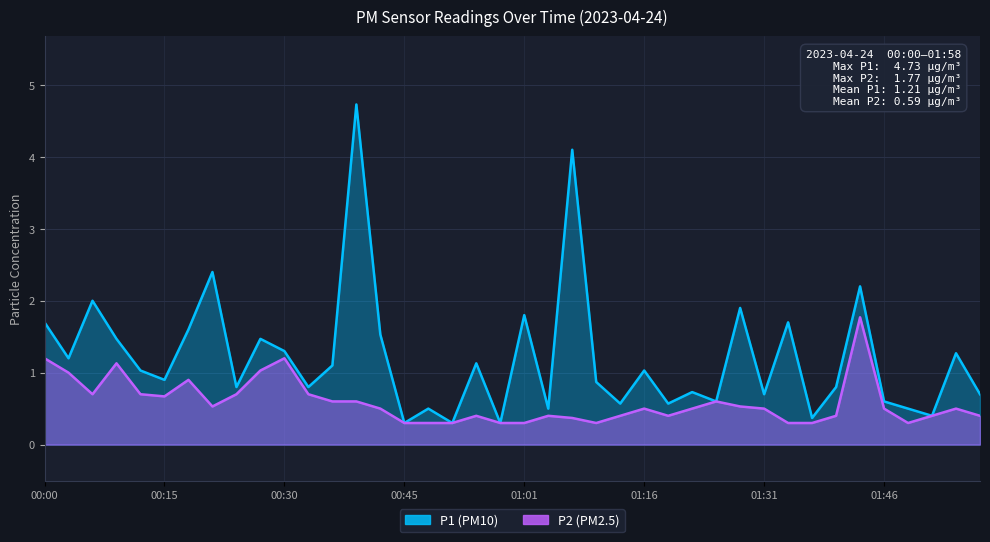

Is it true that P2 equals 1.2 at 00:18?

False